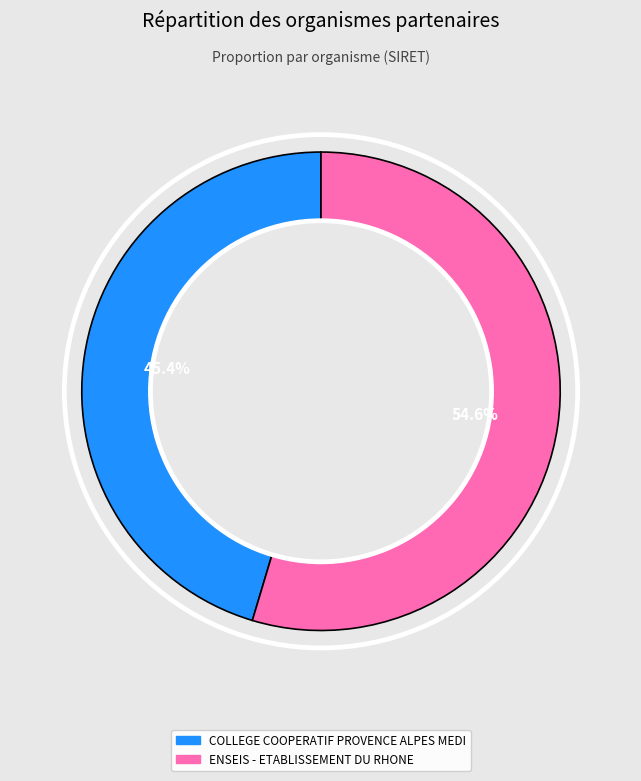

Is there any slice that represents more than half of the pie?

Yes